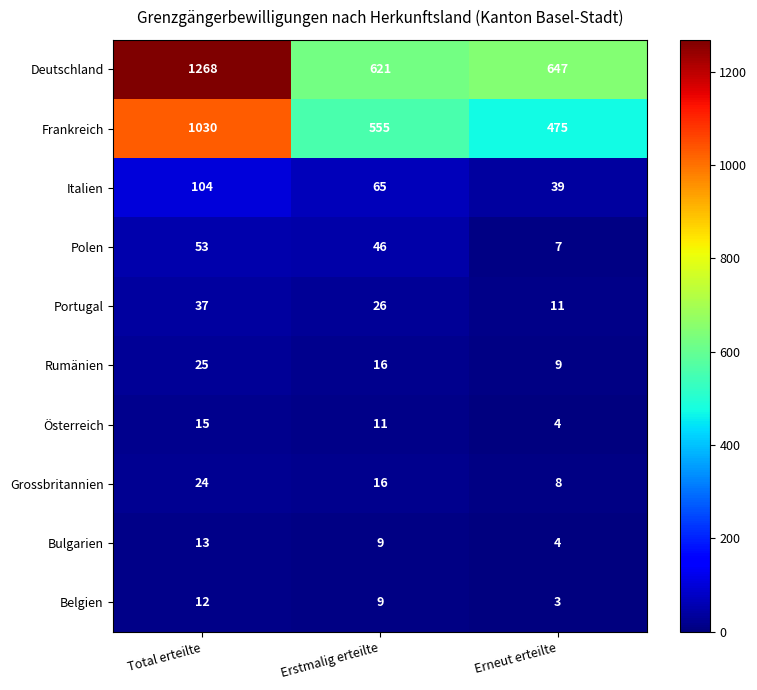

At how many categories does at least one series exceed 938?

1